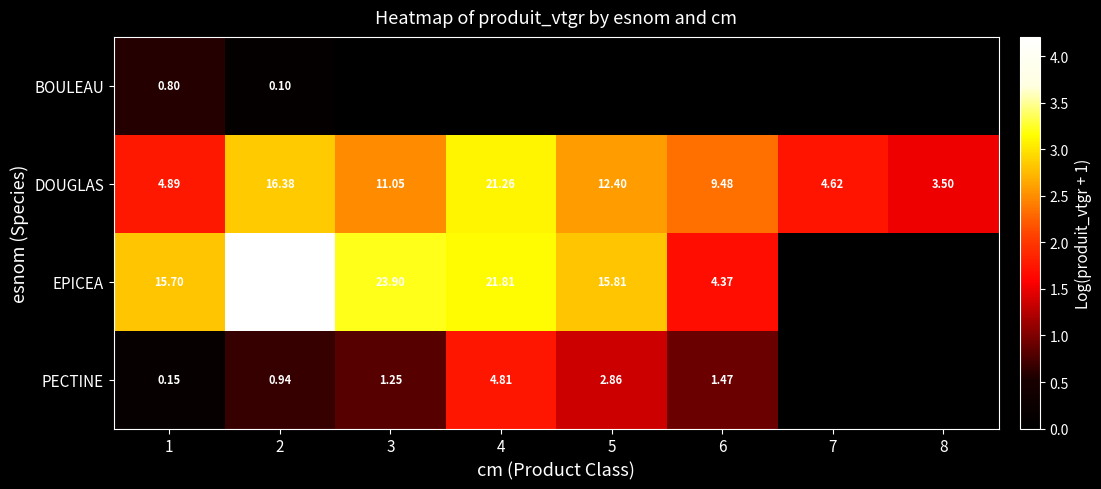

At 1, list the series in order from largest to smallest.

EPICEA, DOUGLAS, BOULEAU, PECTINE